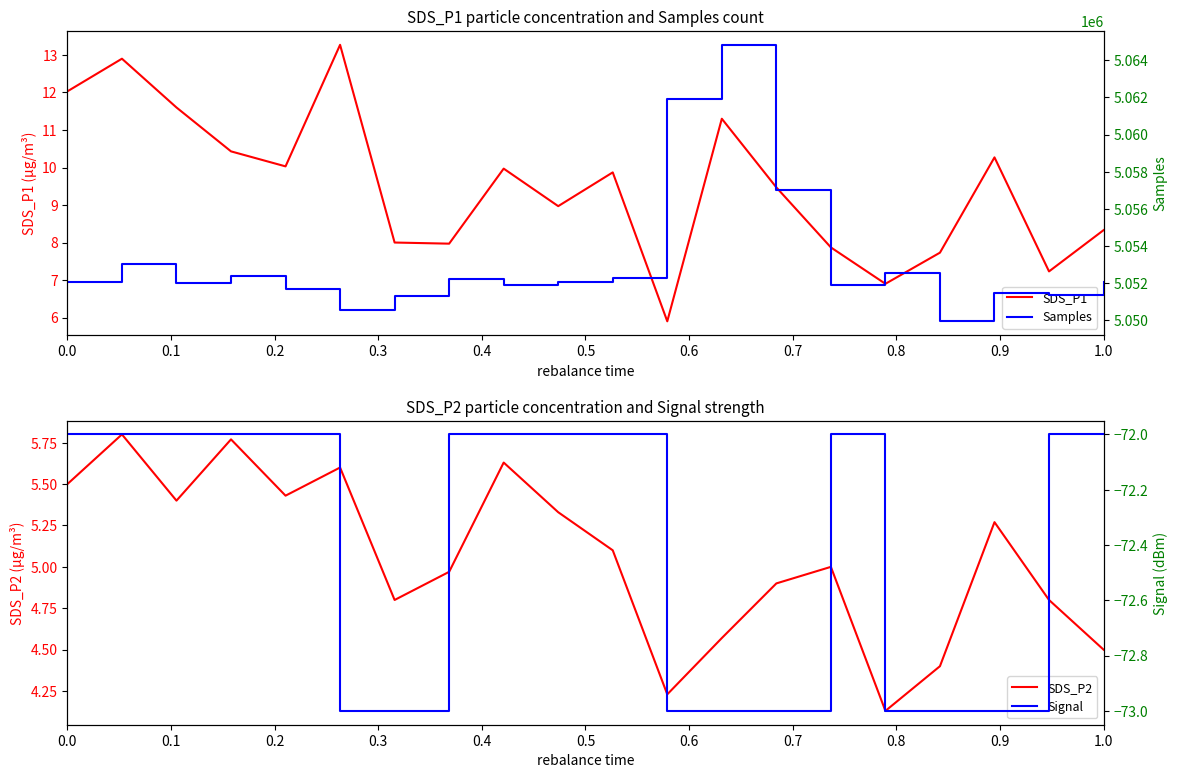

What is the minimum value for SDS_P1?

5.9